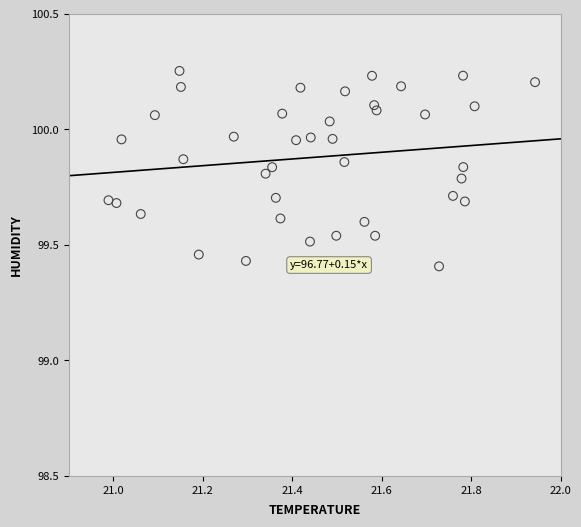

What is the range of Y values (max minus min)?

0.8